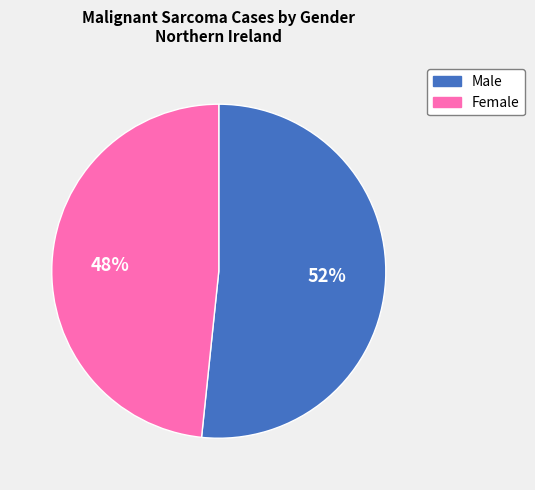

To the nearest percent, what is the combined percentage of Male and Female?

100%